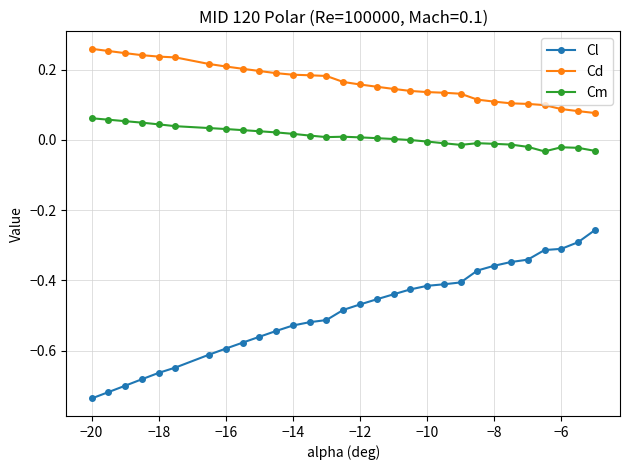

True or false: Cm and Cd cross at least once.

False